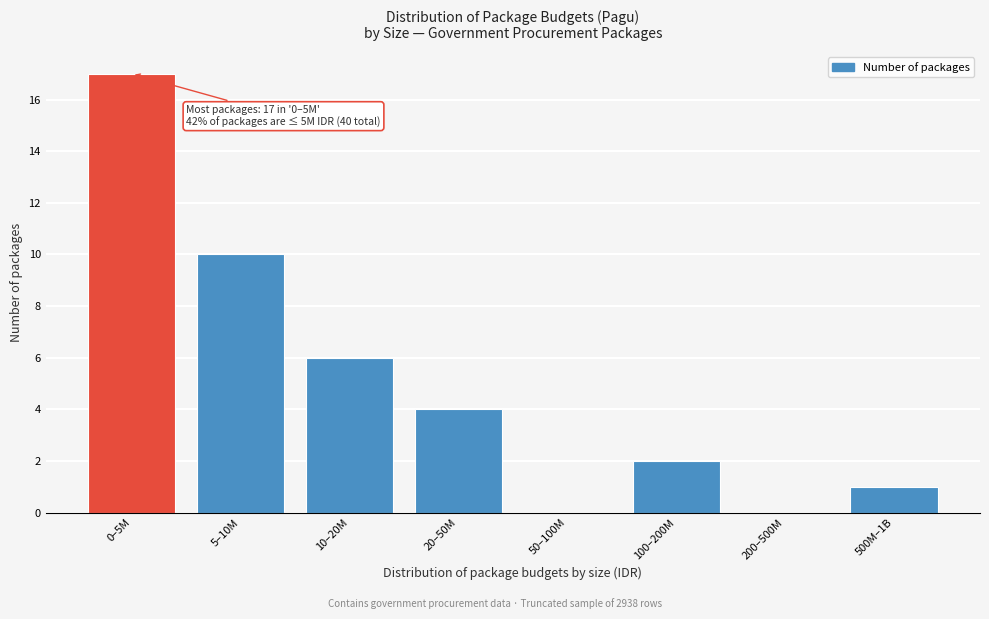

Reading right to left, list all the values displayed in this chart.

500M–1B=1	200–500M=0	100–200M=2	50–100M=0	20–50M=4	10–20M=6	5–10M=10	0–5M=17